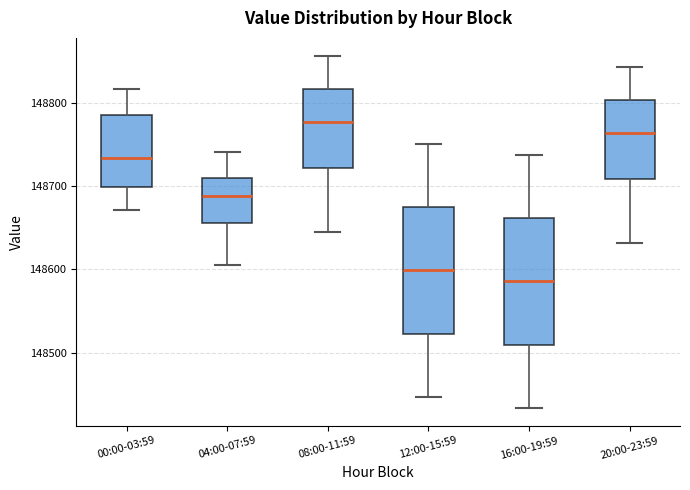

Reading left to right, transcribe this box plot: for each box, give where its median line is, the range the box spans, and where its two whiskers end, as read against the y-axis. The values are not printed on the chart, so give them approximately, as read against the axis.

00:00-03:59: median 148730, box 148700 to 148790, whiskers 148670 to 148820
04:00-07:59: median 148690, box 148660 to 148710, whiskers 148610 to 148740
08:00-11:59: median 148780, box 148720 to 148820, whiskers 148650 to 148860
12:00-15:59: median 148600, box 148520 to 148680, whiskers 148450 to 148750
16:00-19:59: median 148590, box 148510 to 148660, whiskers 148430 to 148740
20:00-23:59: median 148760, box 148710 to 148800, whiskers 148630 to 148840